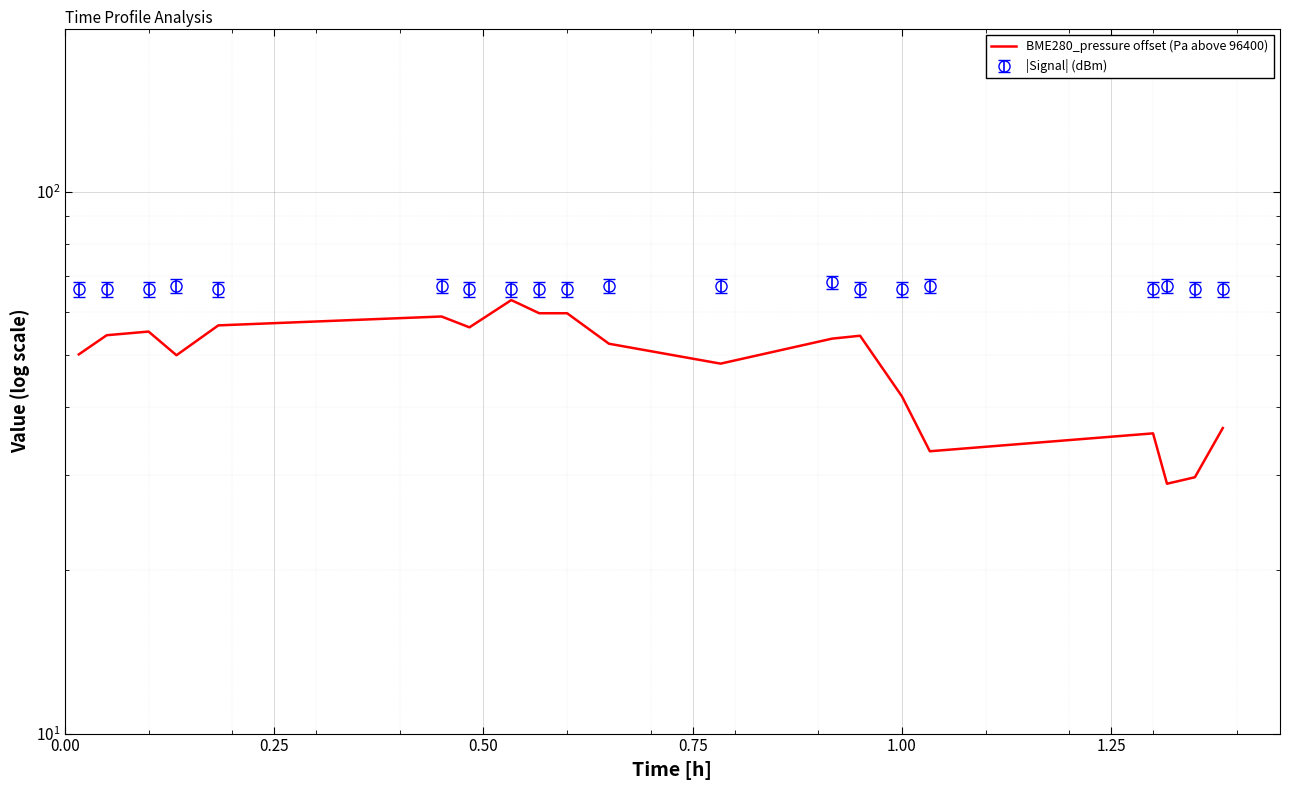

How many data points are above 53?

10